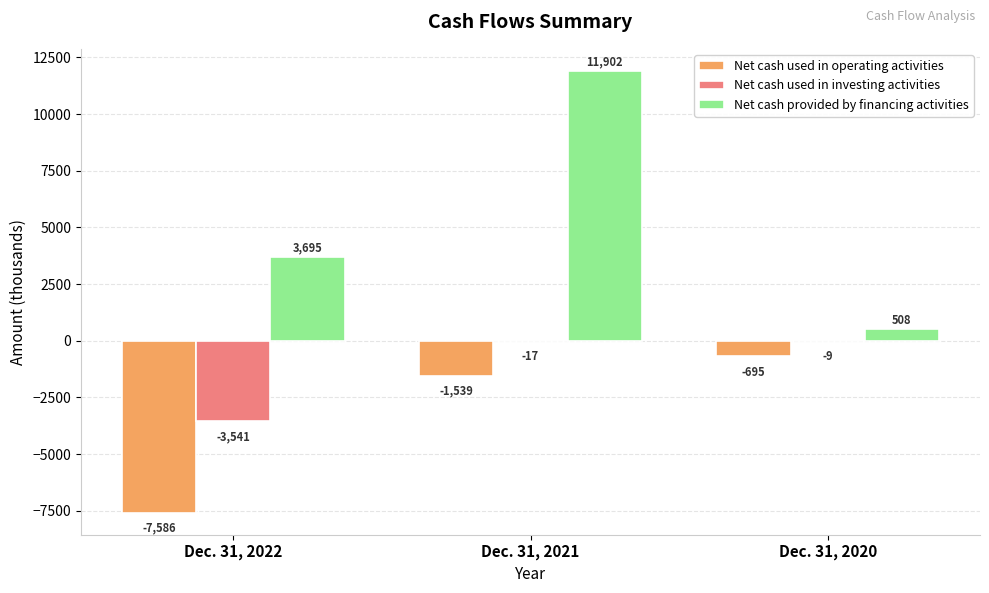

What is the highest value of the Net cash provided by financing activities series?

11902